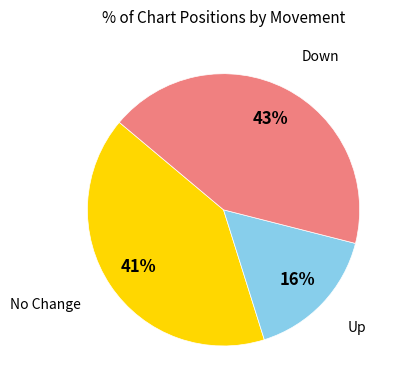

Does Up represent more than half of the total?

No